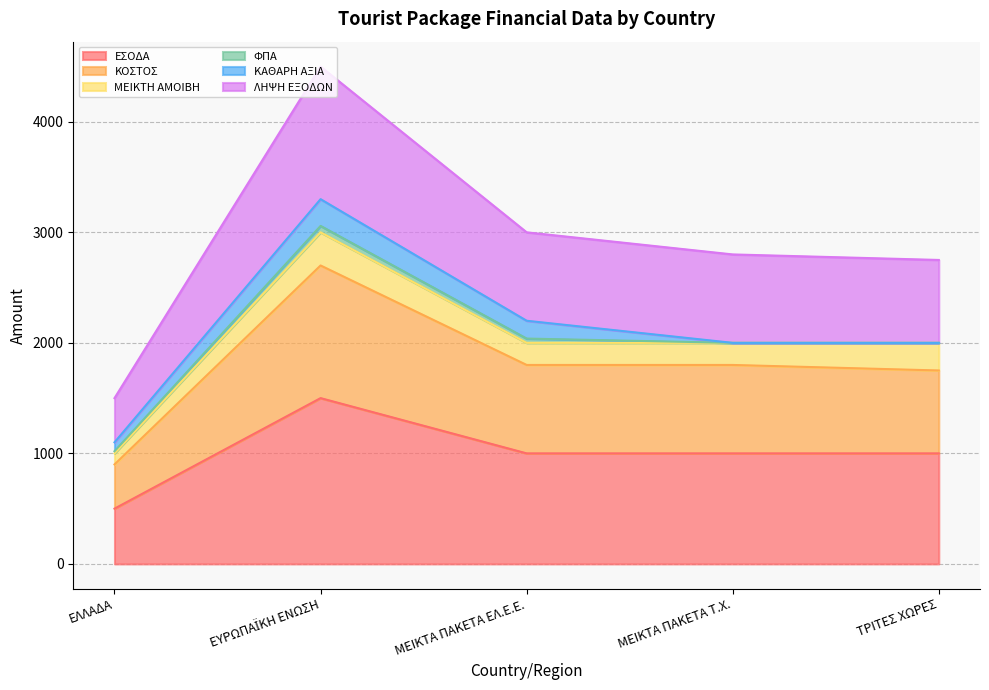

What is the label of the 5th point from the left?

ΤΡΙΤΕΣ ΧΩΡΕΣ